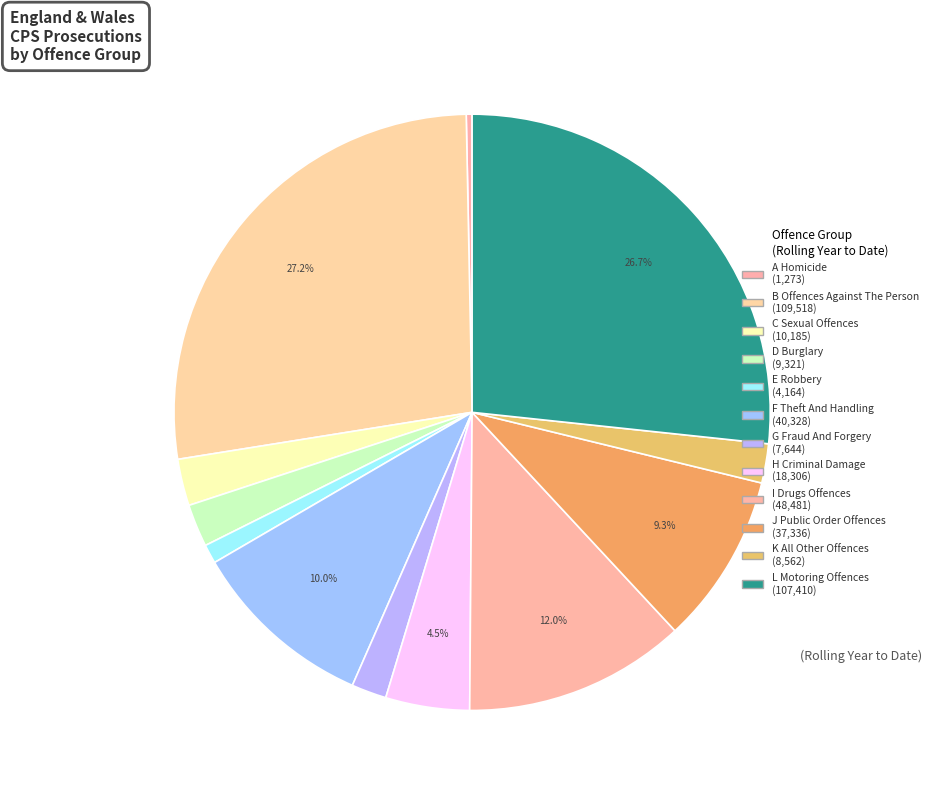

Do E Robbery and A Homicide together represent more than half of the pie?

No